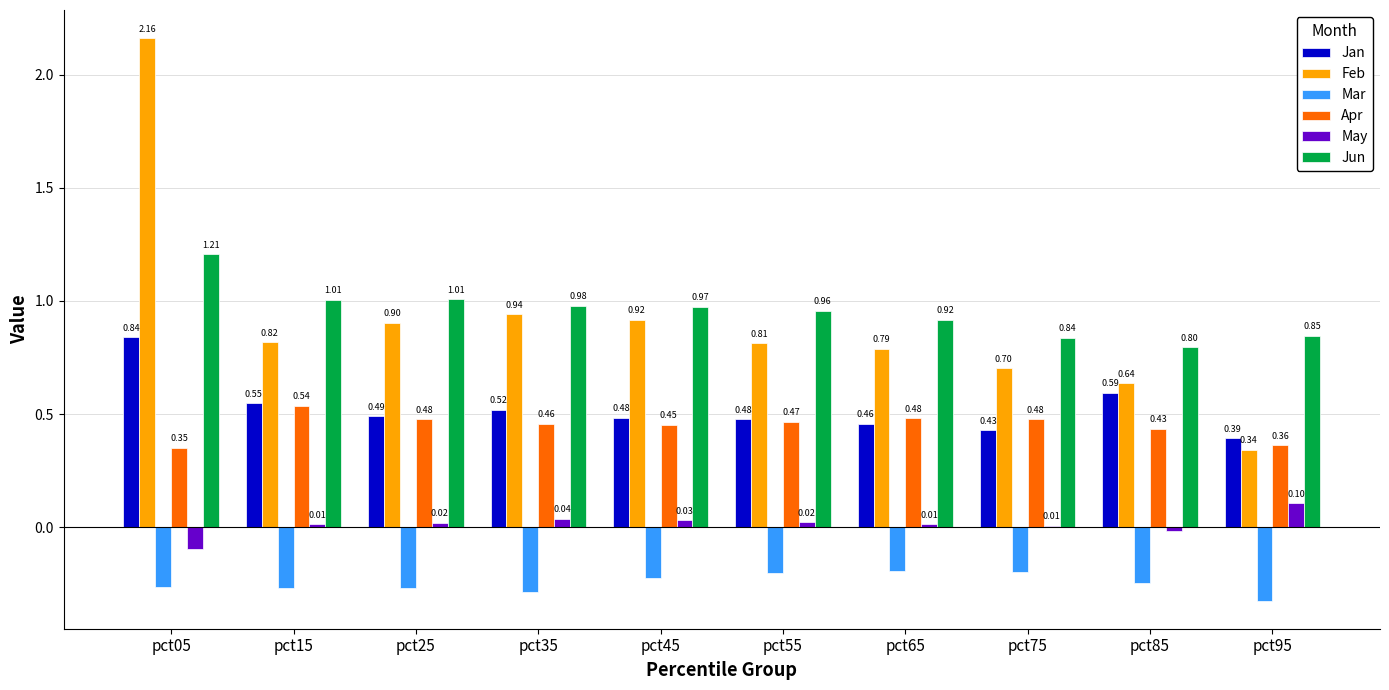

Which category has the highest value across all series?

pct05